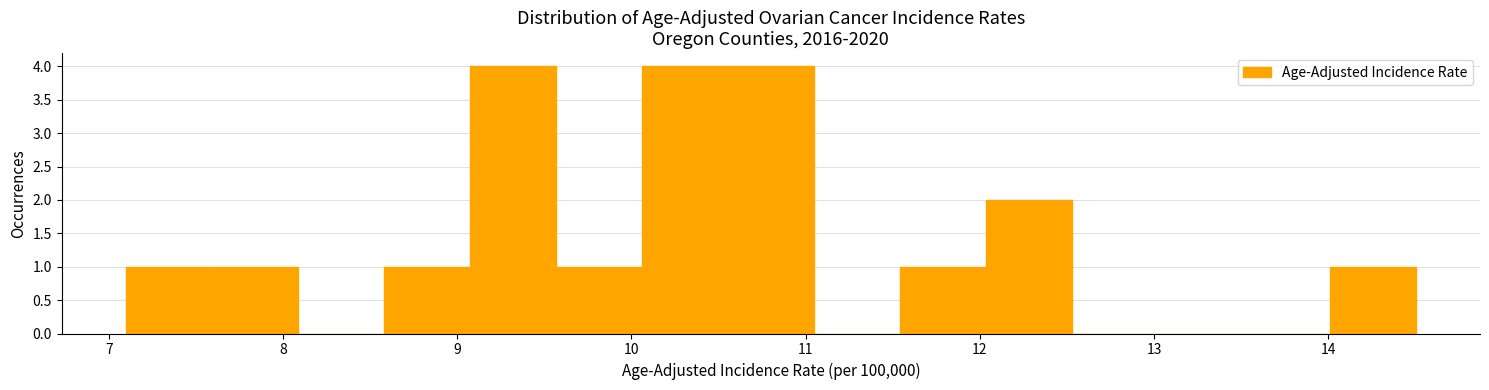

Reading left to right, list every bar in this chart as the range it spans on the x-axis followed by its height. Neither the bar edges nor the heights are printed on the chart, so give them approximately, as read against the axes.

7.1 to 7.6: 1
7.6 to 8.1: 1
8.1 to 8.6: 0
8.6 to 9.1: 1
9.1 to 9.6: 4
9.6 to 10.1: 1
10.1 to 10.6: 4
10.6 to 11.0: 4
11.0 to 11.5: 0
11.5 to 12.0: 1
12.0 to 12.5: 2
12.5 to 13.0: 0
13.0 to 13.5: 0
13.5 to 14.0: 0
14.0 to 14.5: 1